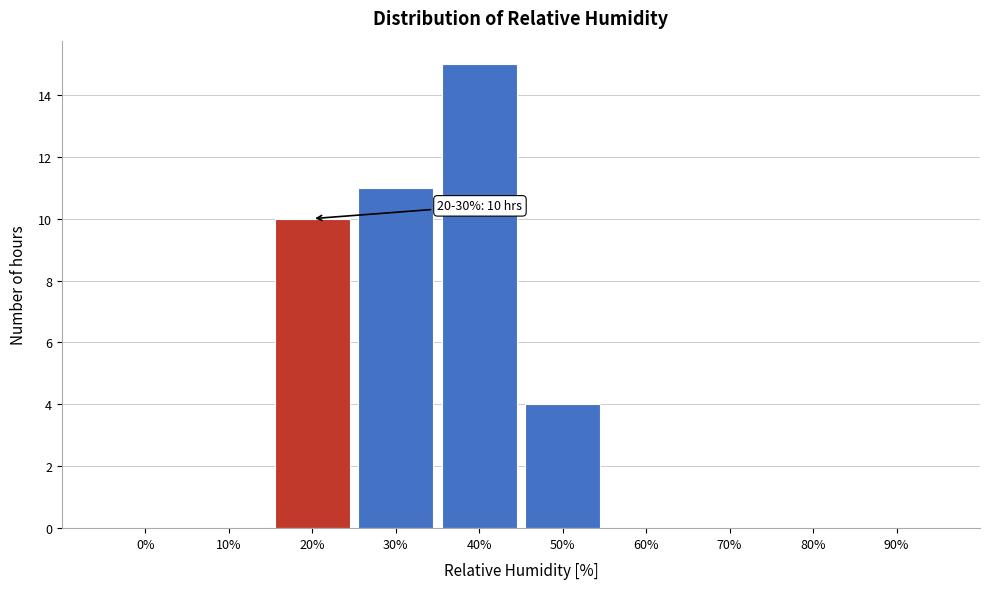

Reading right to left, extract all data points from this chart.

90%=0	80%=0	70%=0	60%=0	50%=4	40%=15	30%=11	20%=10	10%=0	0%=0